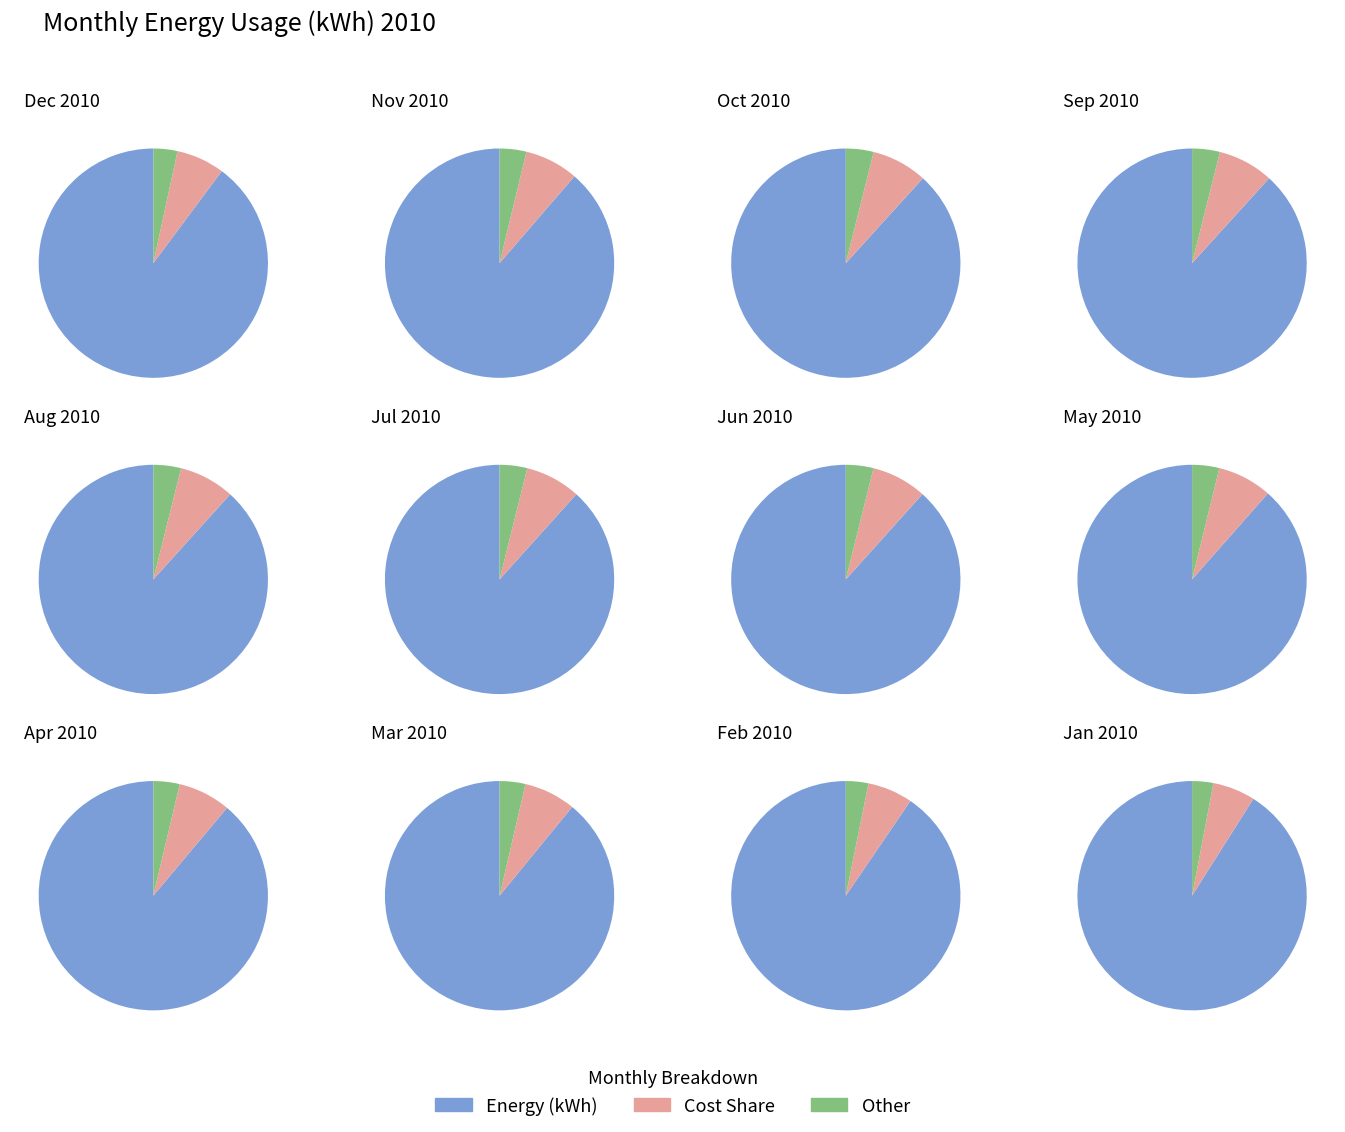

To the nearest percent, what percentage of the pie is Apr 2010?

7%